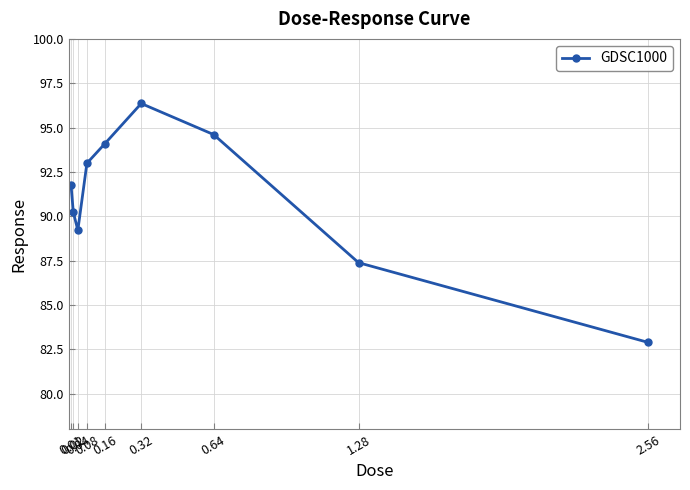

What is the difference between the values at 0.01 and 0.32?

4.6